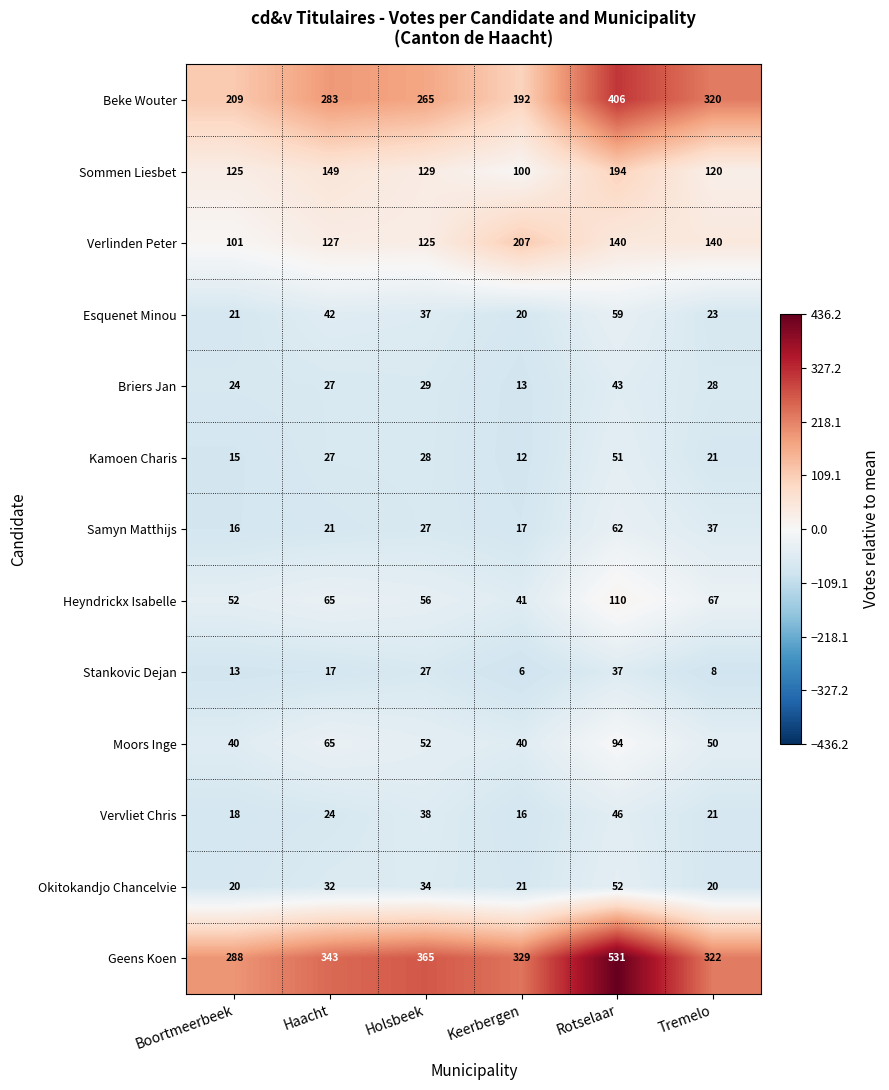

At Rotselaar, list the series in order from largest to smallest.

Geens Koen, Beke Wouter, Sommen Liesbet, Verlinden Peter, Heyndrickx Isabelle, Moors Inge, Samyn Matthijs, Esquenet Minou, Okitokandjo Chancelvie, Kamoen Charis, Vervliet Chris, Briers Jan, Stankovic Dejan